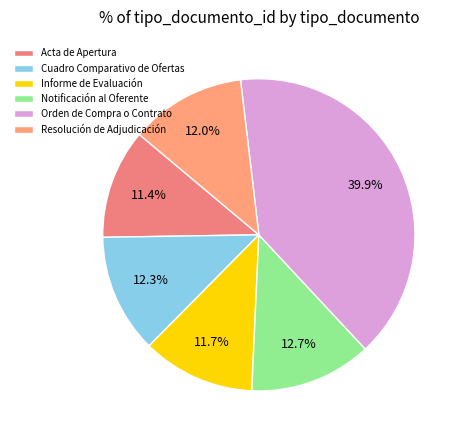

To the nearest percent, what is the average slice percentage?

17%